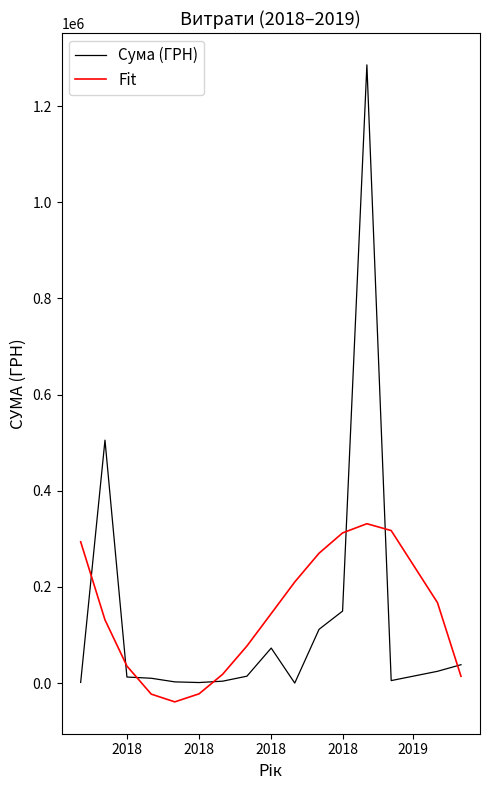

True or false: Fit has more than 0 points higher than both neighbors.

True